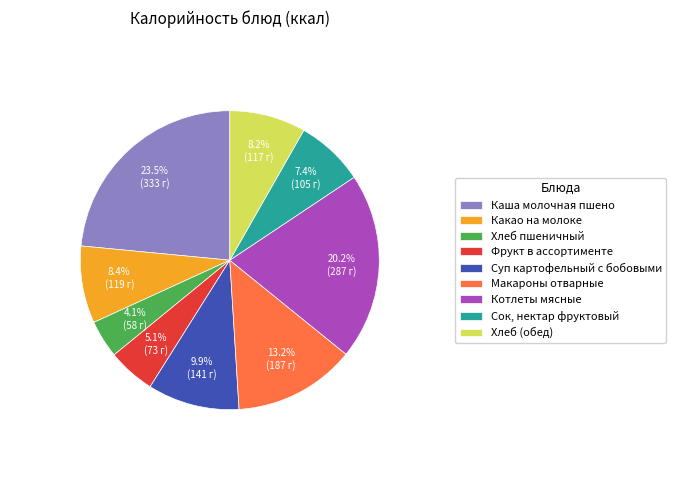

To the nearest percent, what is the difference between the largest and smallest slice percentages?

19%